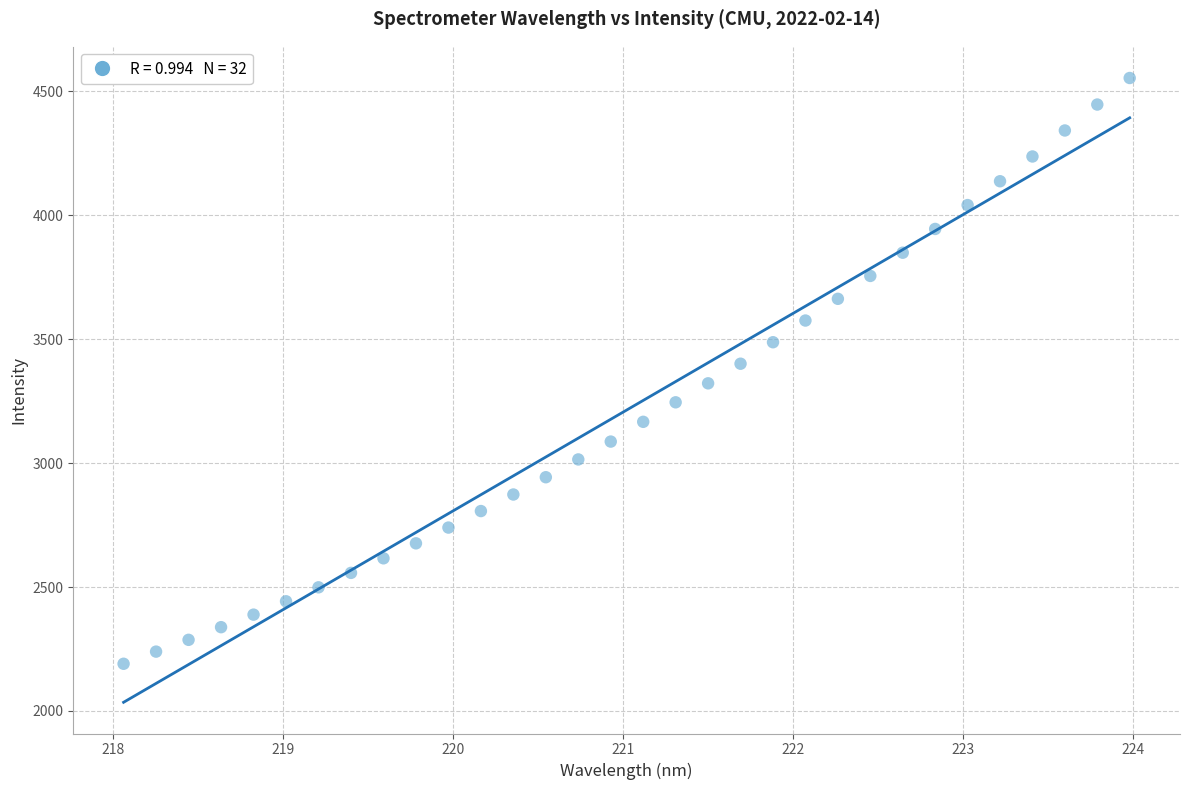

What is the range of Y values (max minus min)?

2363.6